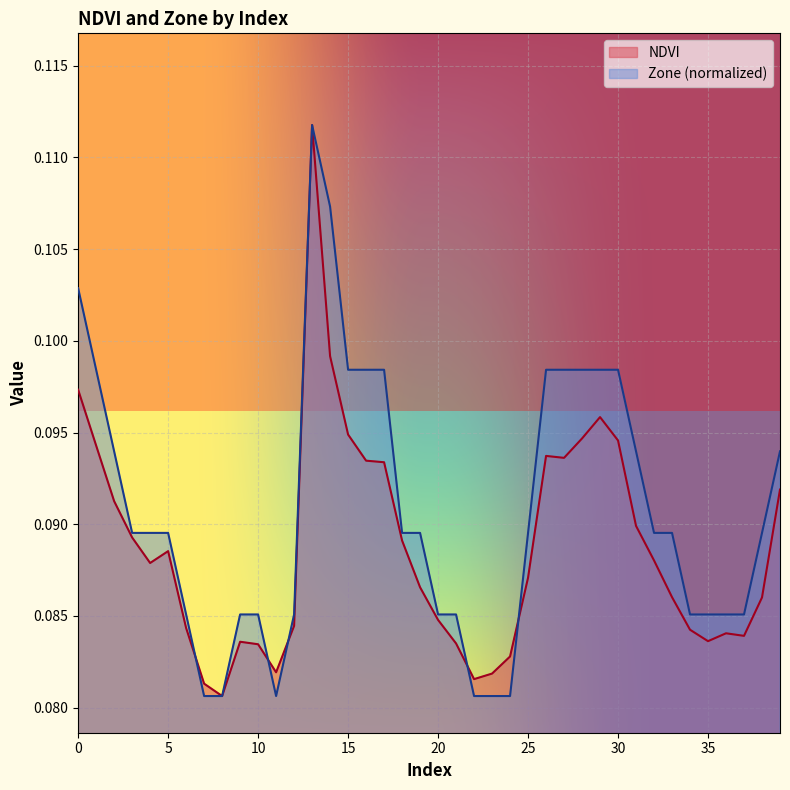

Rank the categories by Zone value from lowest to highest.

7, 8, 11, 22, 23, 24, 6, 9, 10, 12, 20, 21, 34, 35, 36, 37, 3, 4, 5, 18, 19, 25, 32, 33, 38, 2, 31, 39, 1, 15, 16, 17, 26, 27, 28, 29, 30, 0, 14, 13